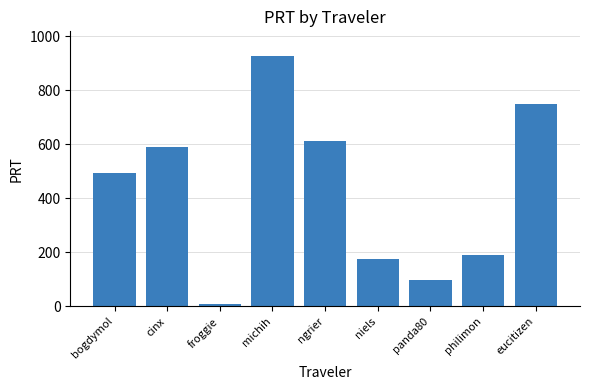

Which has a higher value, ngrier or froggie?

ngrier